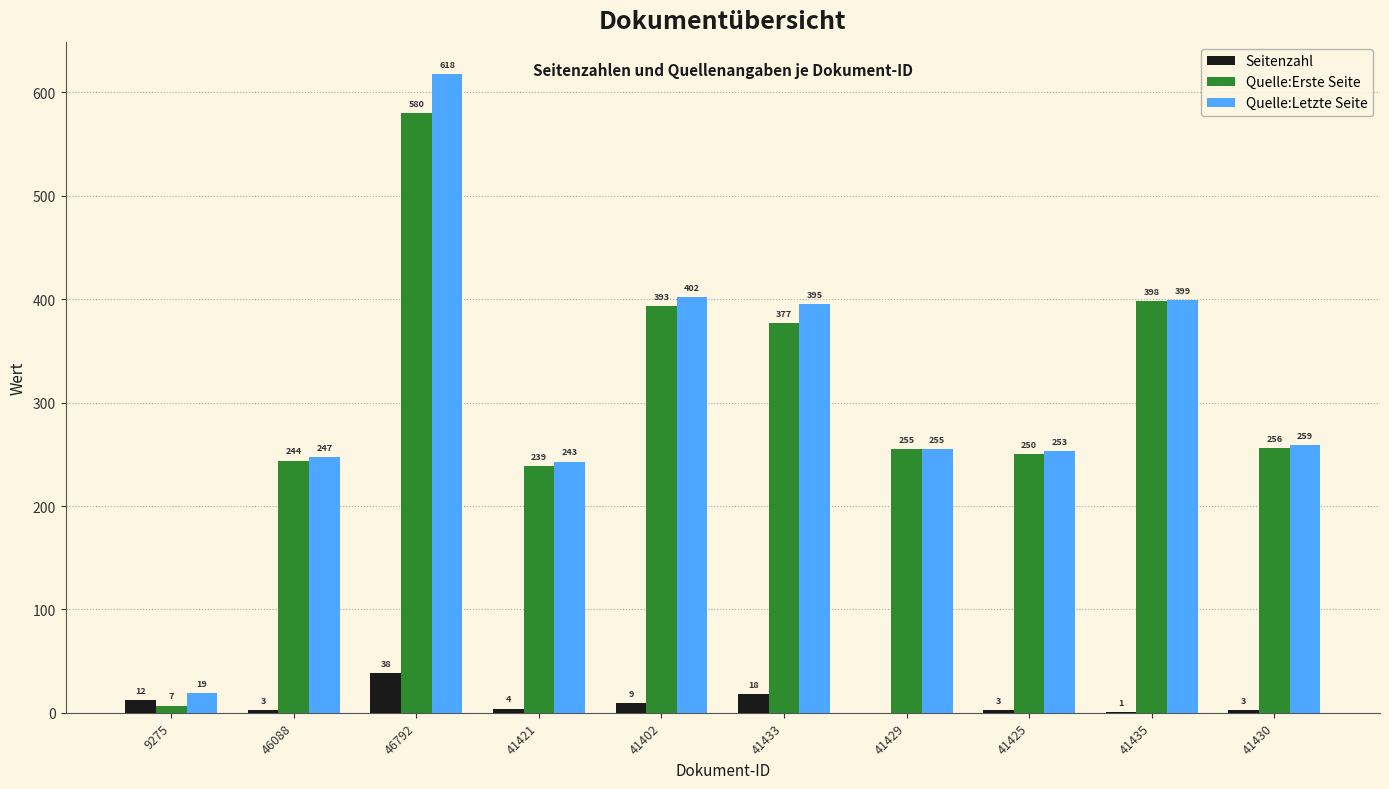

Is the value of Quelle:Erste Seite at 46088 greater than the value of Seitenzahl at 41435?

Yes